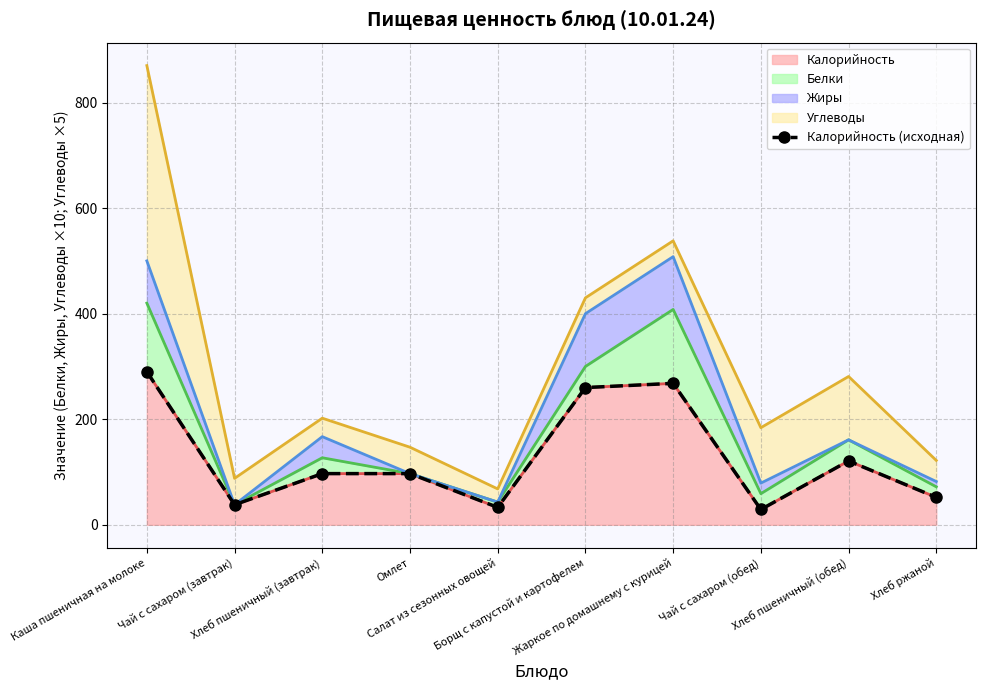

The chart shows a value of 39 at Хлеб пшеничный (завтрак). True or false?

False